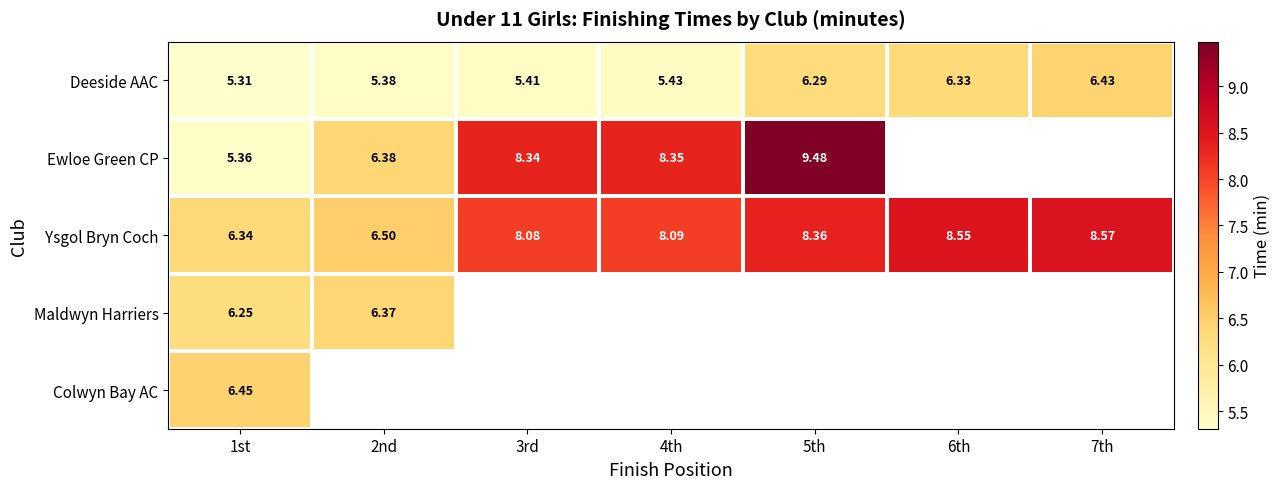

At 1st, list the series in order from smallest to largest.

Deeside AAC, Ewloe Green CP, Maldwyn Harriers, Ysgol Bryn Coch, Colwyn Bay AC